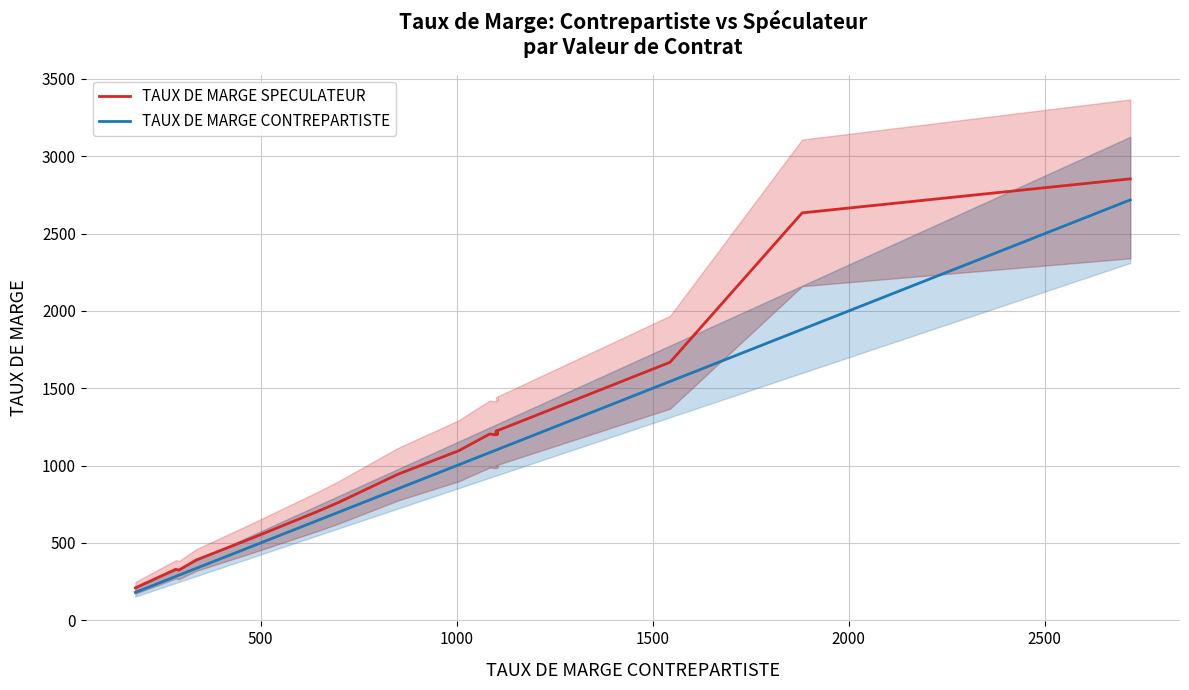

True or false: TAUX DE MARGE SPECULATEUR and TAUX DE MARGE CONTREPARTISTE intersect in this chart.

False